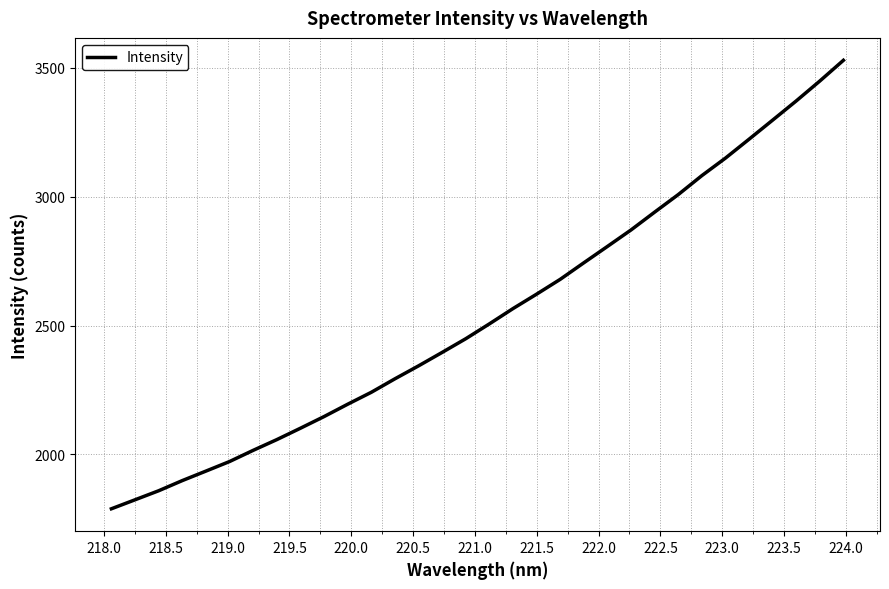

What is the greatest value displayed?

3529.6